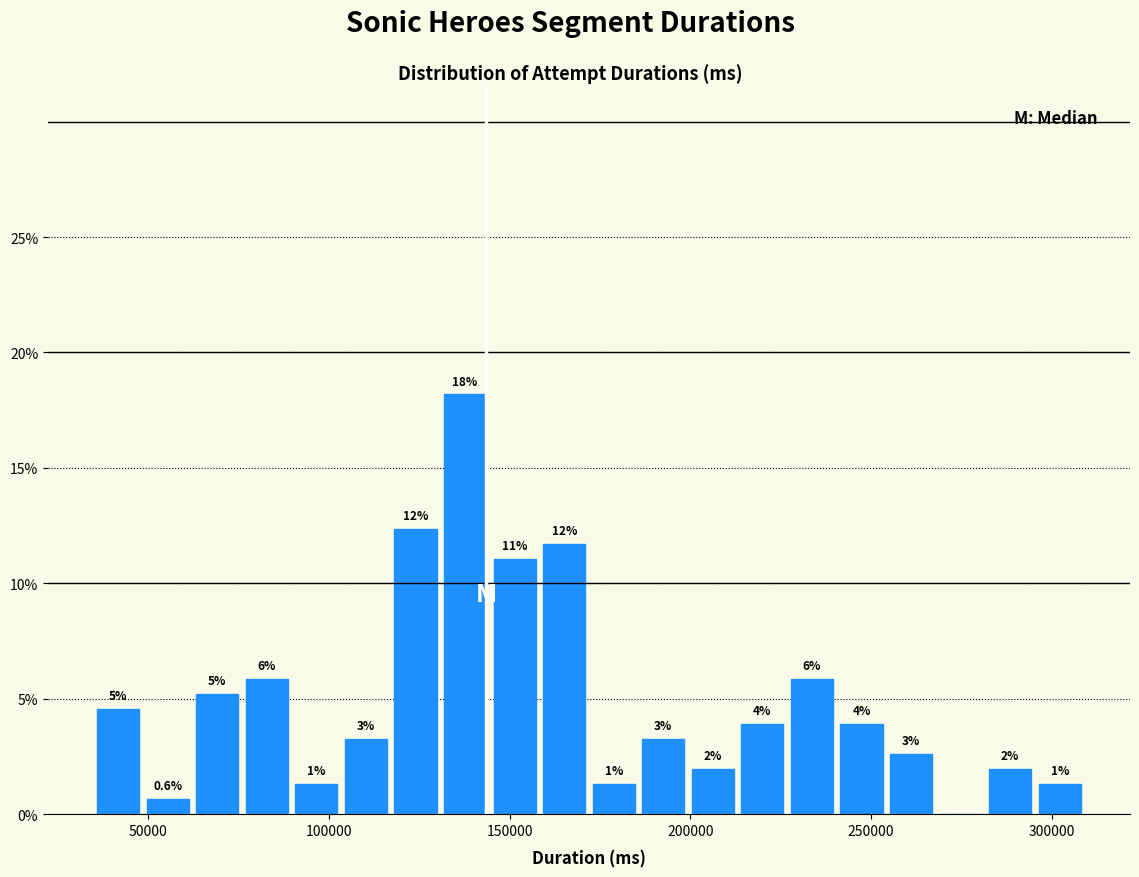

Around what value on the x-axis is the tallest bar? Give the approximate position of its centre, as read against the axis.

140000